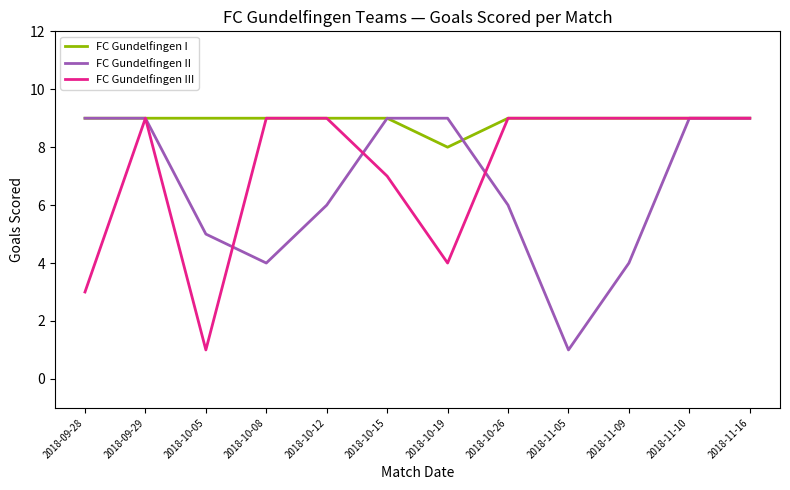

What is the approximate value of FC Gundelfingen I at 2018-10-15?

9